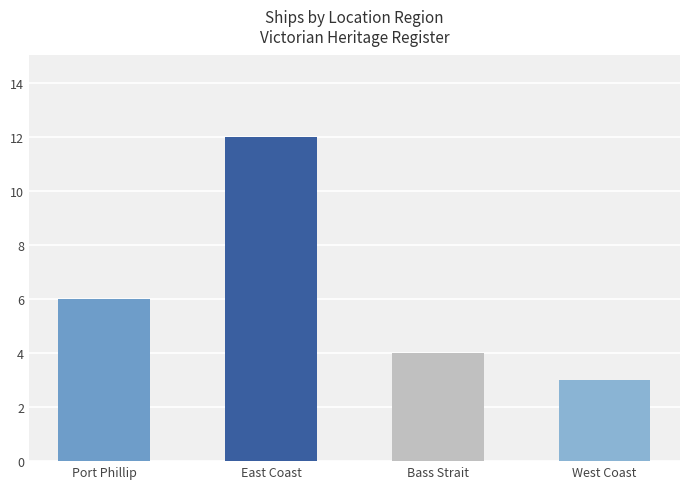

Are the bars horizontal?

No